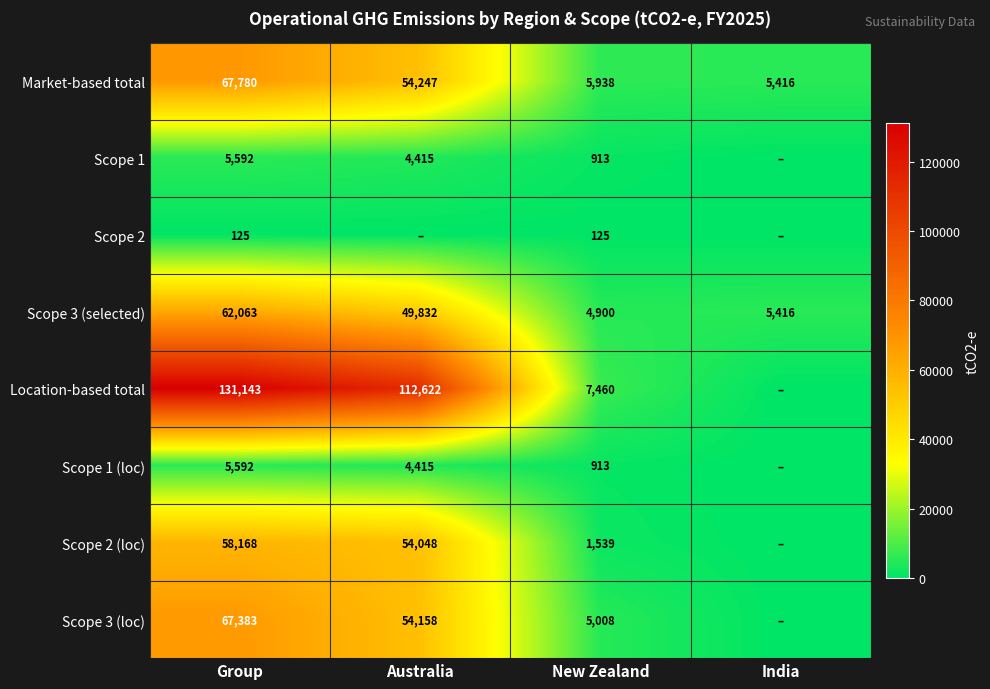

What is the spread (max minus min) of values at New Zealand?

7335